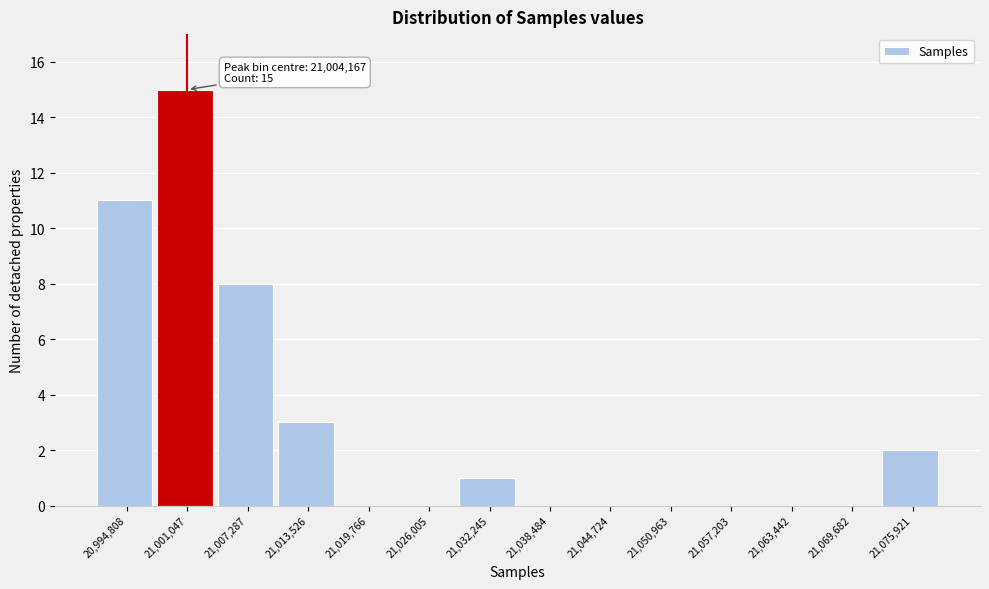

Reading left to right, what are all the values shown in this chart?

20,994,808=11	21,001,047=15	21,007,287=8	21,013,526=3	21,019,766=0	21,026,005=0	21,032,245=1	21,038,484=0	21,044,724=0	21,050,963=0	21,057,203=0	21,063,442=0	21,069,682=0	21,075,921=2